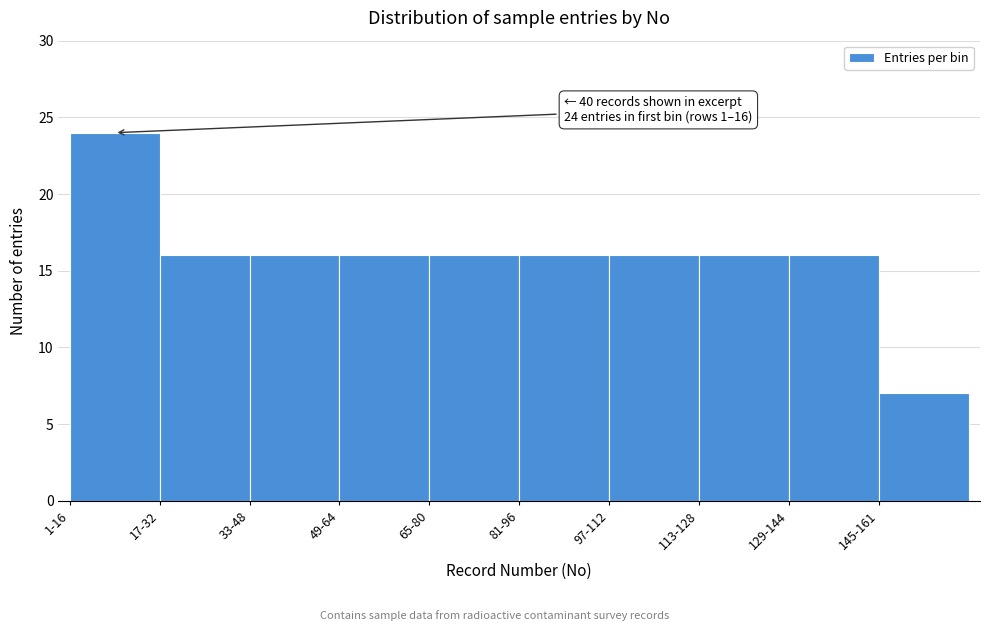

Reading right to left, transcribe all the data shown in this chart.

7	16	16	16	16	16	16	16	16	24